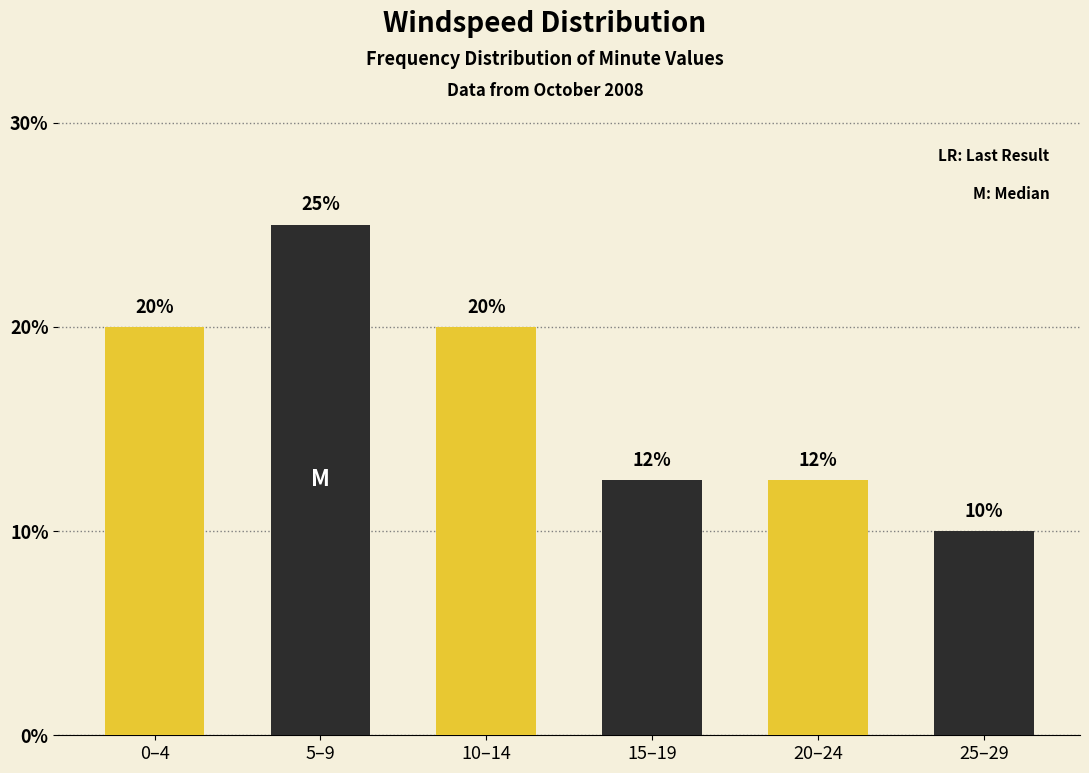

What is the difference between the second highest and minimum values?

10.0